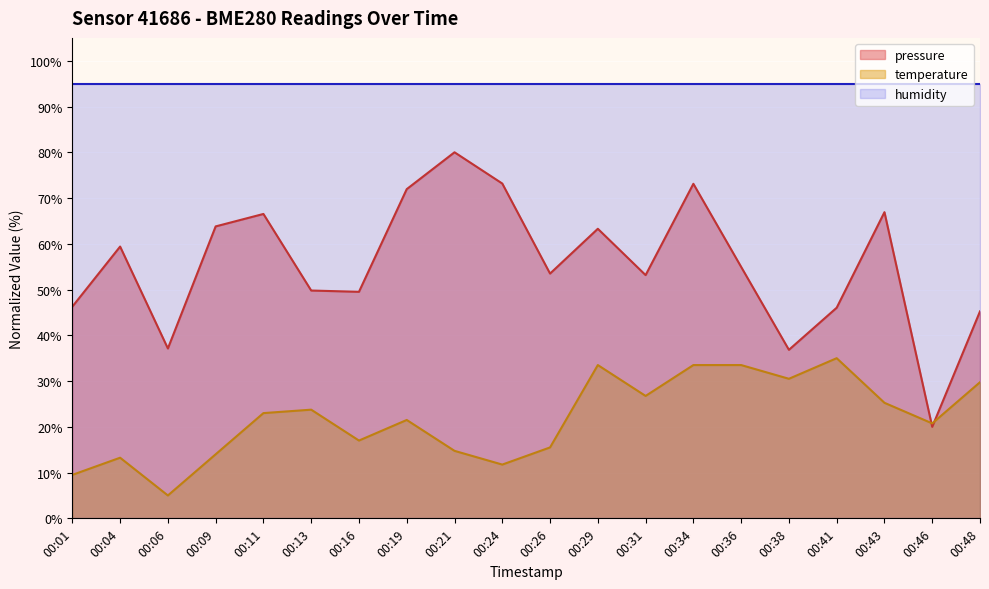

True or false: pressure has more than 2 interior local peaks.

True